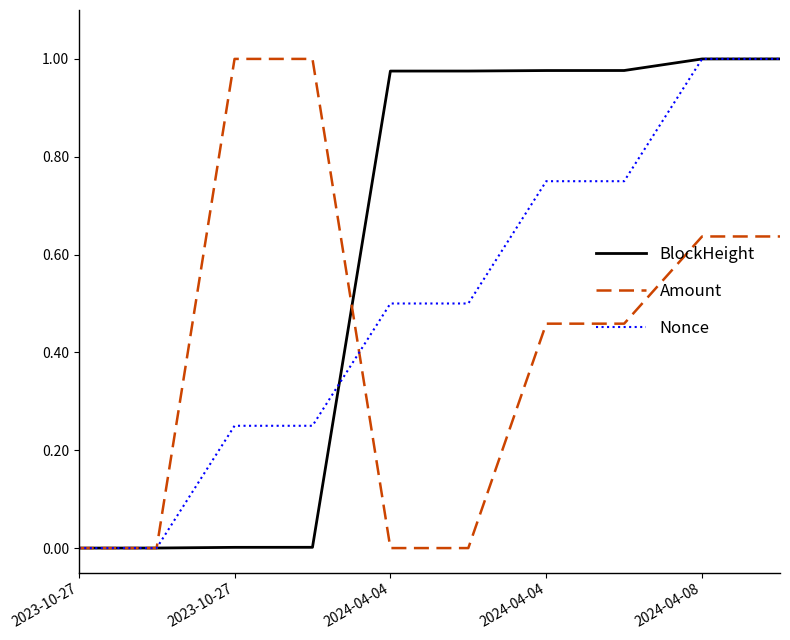

Rank the series by their average value, from highest to lowest.

BlockHeight, Nonce, Amount